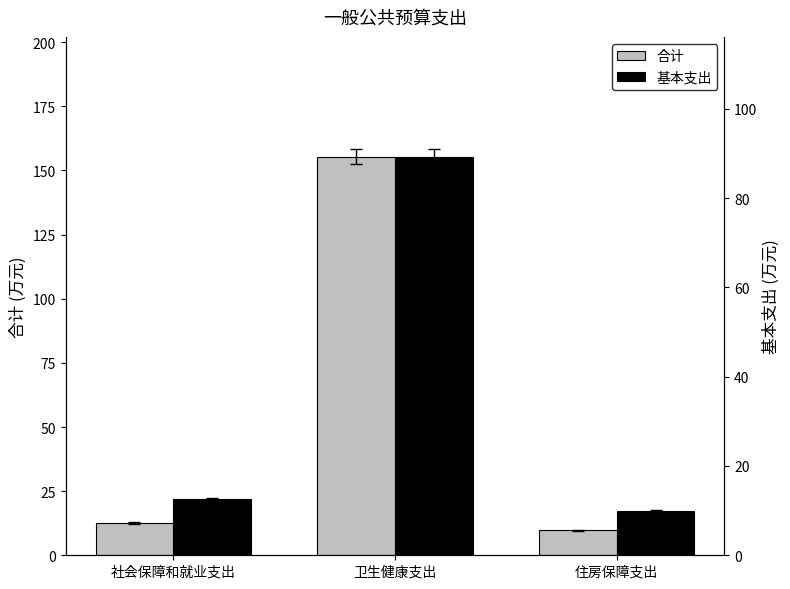

What is the greatest value displayed?

155.4